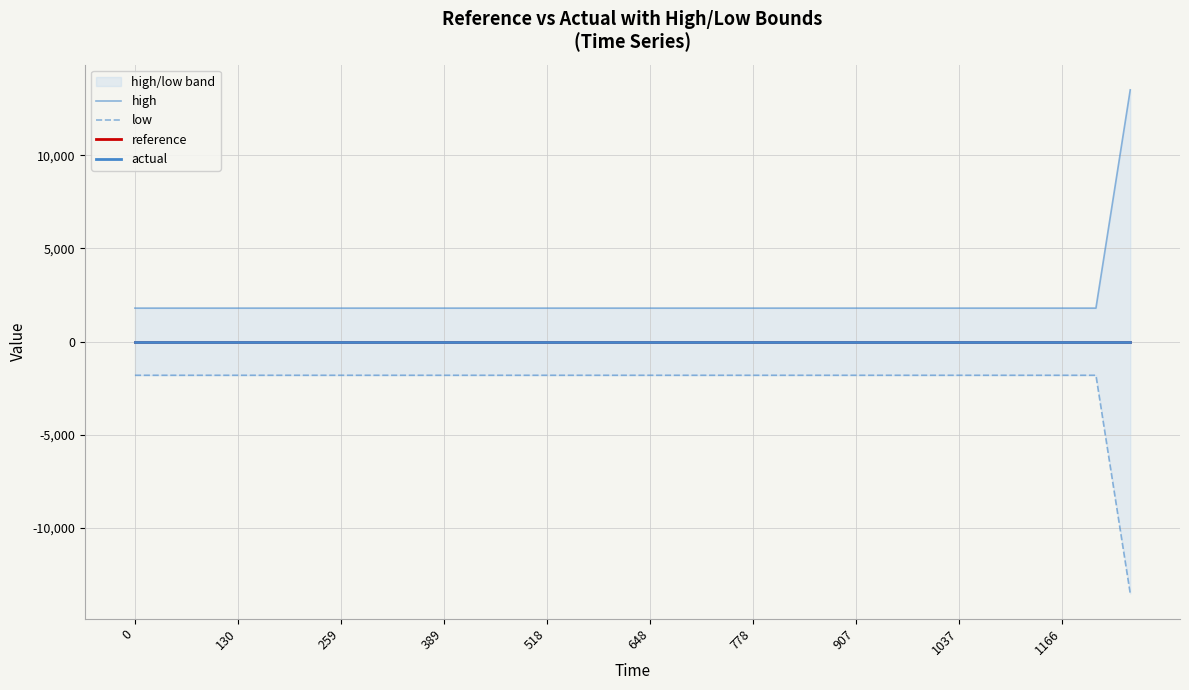

What is the difference between the maximum and minimum values in the low series?

11709.1